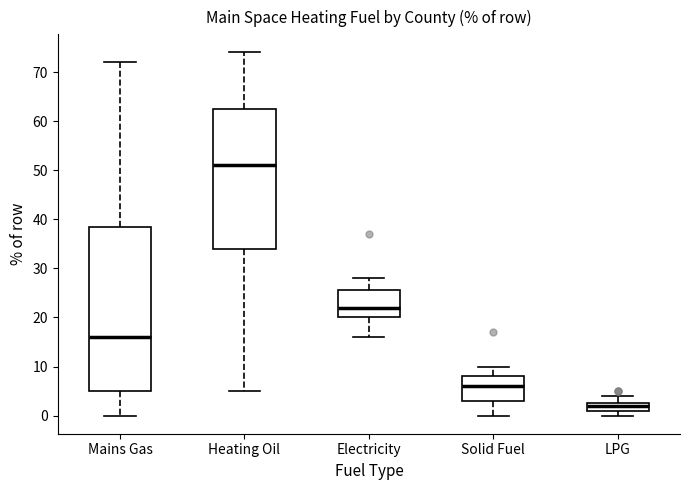

Which box's median line is the highest?

Heating Oil